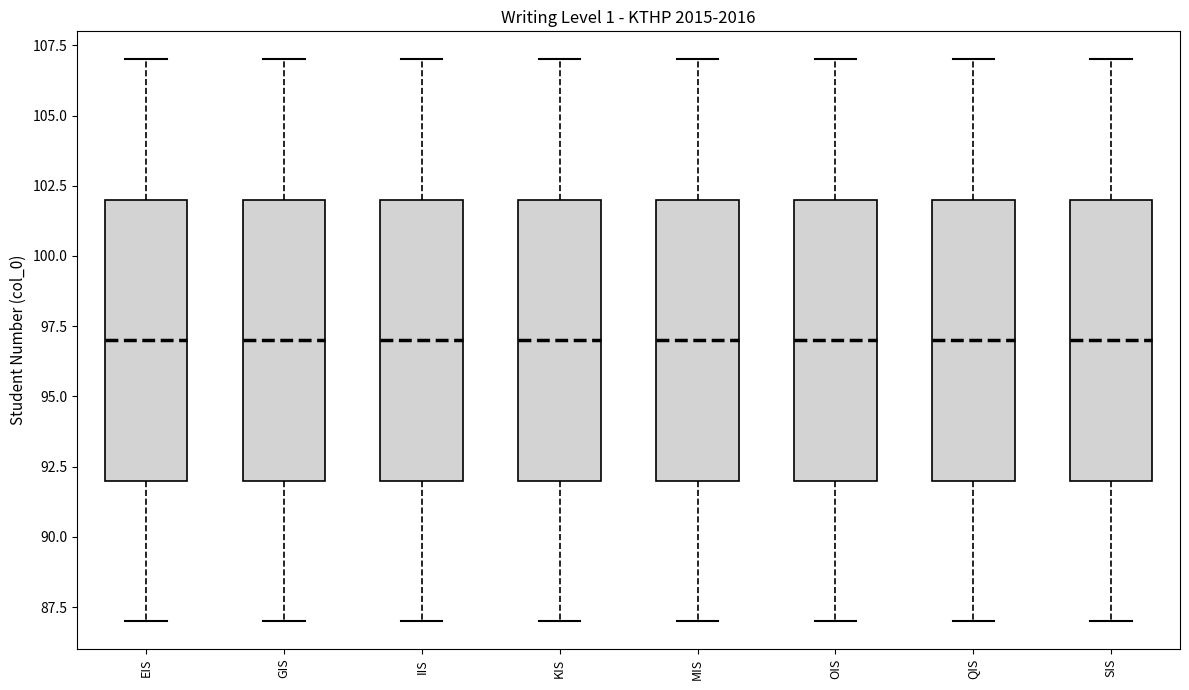

Where does the median line of the box for OIS sit on the y-axis? The values are not printed on the chart, so give them approximately, as read against the axis.

97